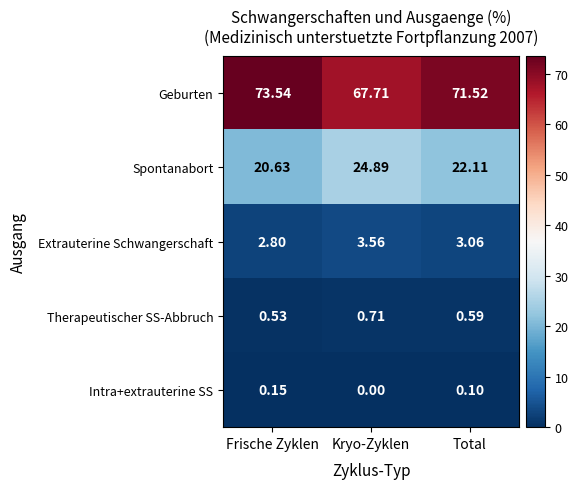

Which category has the highest value in the Geburten series?

Frische Zyklen